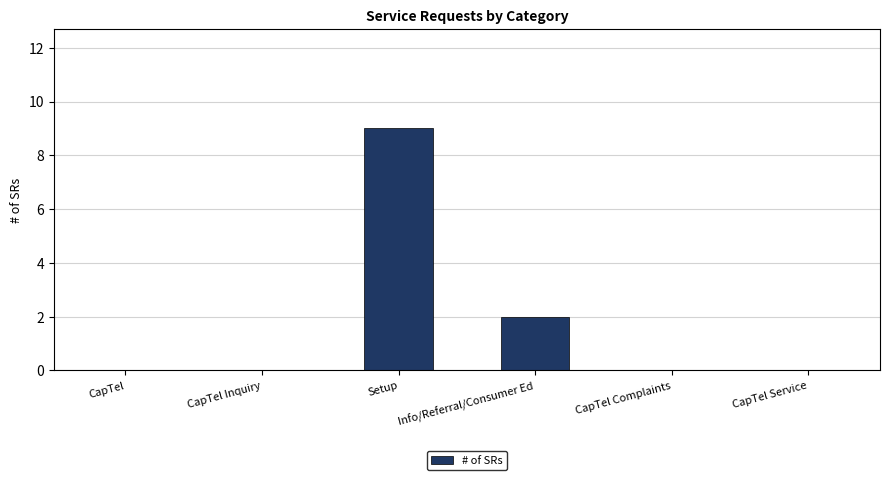

What is the sum of all values?

11